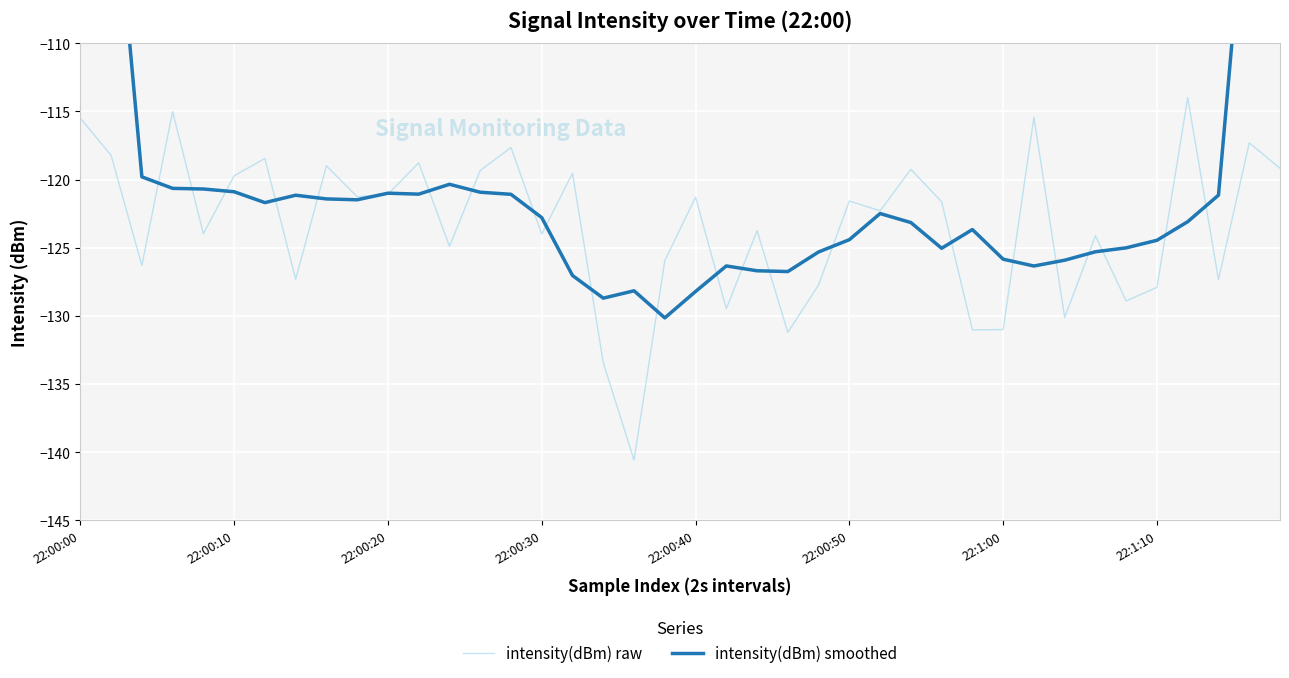

What is the average value of the intensity(dBm) smoothed series?

-119.8